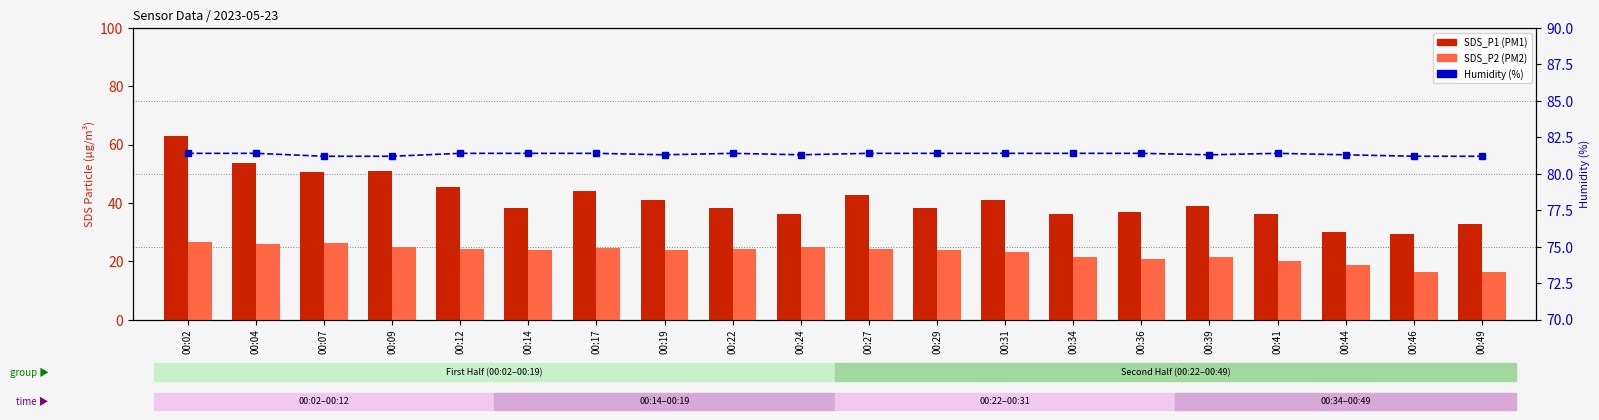

Reading left to right, what are all the values shown in this chart?

SDS_P1: 62.9	53.5	50.6	51.0	45.3	38.1	44.0	40.9	38.1	36.2	42.6	38.1	41.0	36.2	36.9	38.8	36.3	29.9	29.4	32.8
SDS_P2: 26.6	25.9	26.1	25.0	24.3	23.9	24.7	23.9	24.2	24.9	24.3	23.8	23.1	21.6	20.8	21.5	20.2	18.6	16.2	16.3
Humidity (%): 81.4	81.4	81.2	81.2	81.4	81.4	81.4	81.3	81.4	81.3	81.4	81.4	81.4	81.4	81.4	81.3	81.4	81.3	81.2	81.2